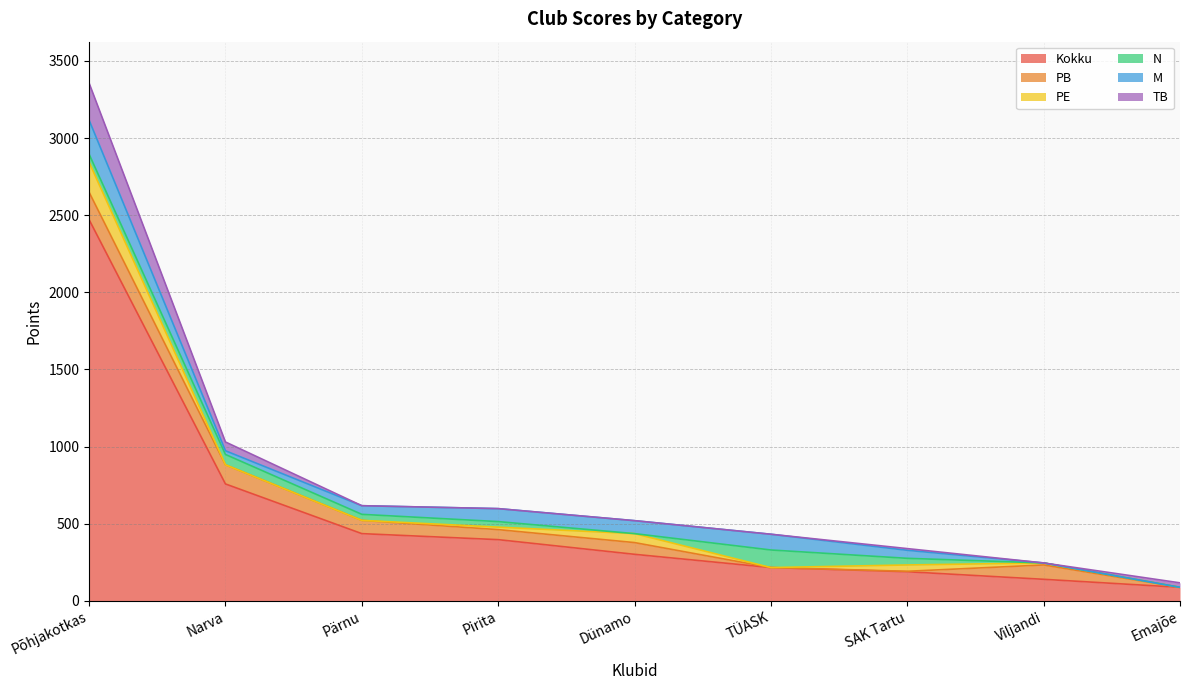

At which category is the sum across all series the highest?

Põhjakotkas